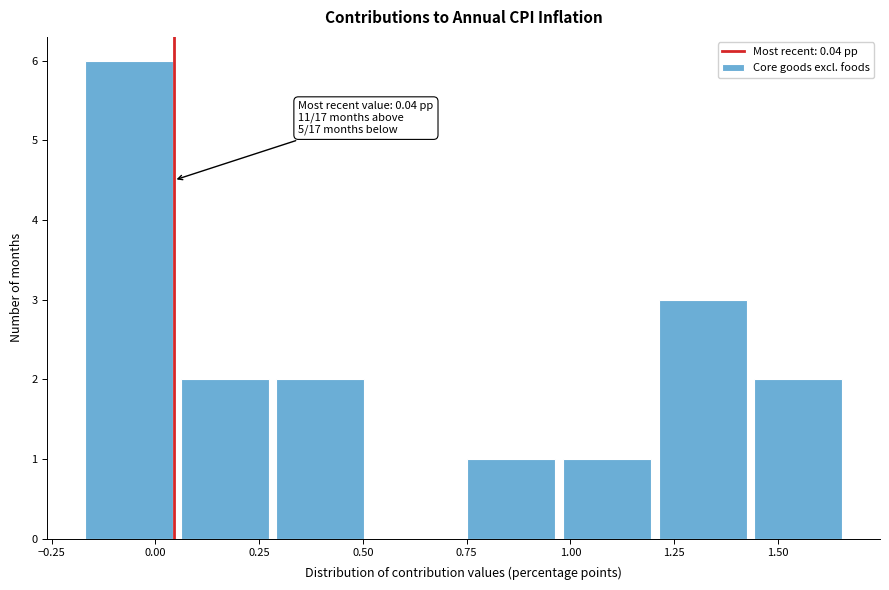

Over which range of the x-axis is the bar tallest?

-0.15 to 0.05